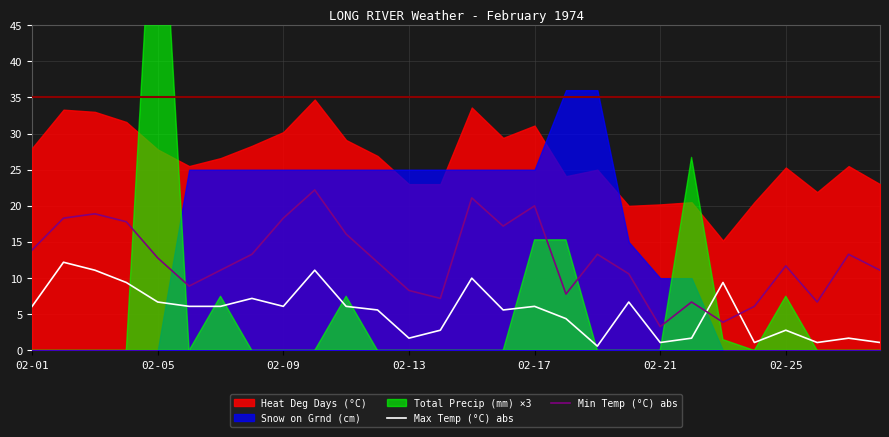

The value of Max Temp (°C) abs at 02-17 is 6.1. True or false?

True